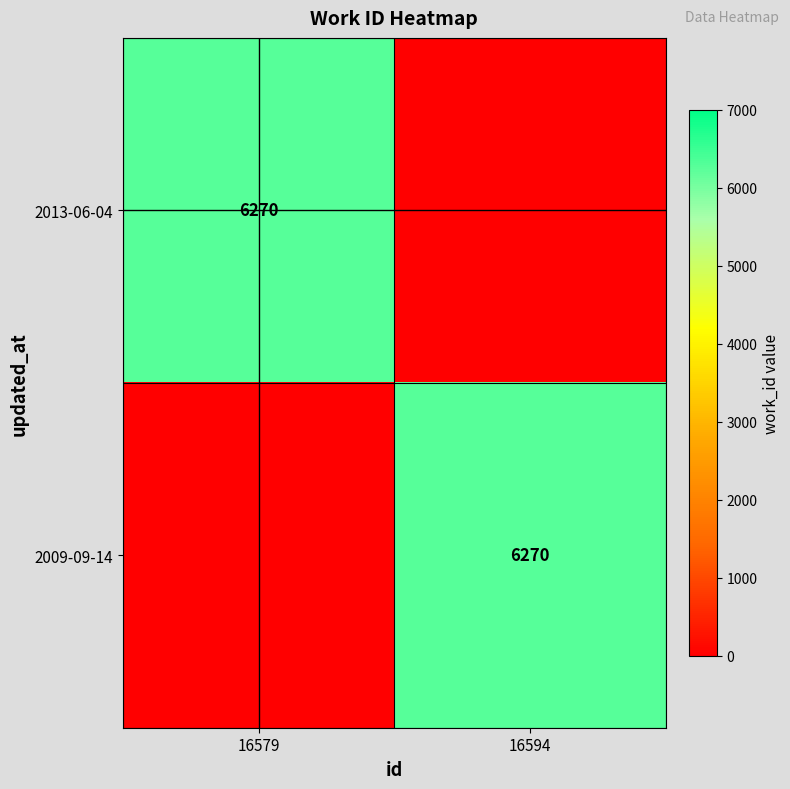

True or false: 2013-06-04 has a value of 11188 at 16579.

False